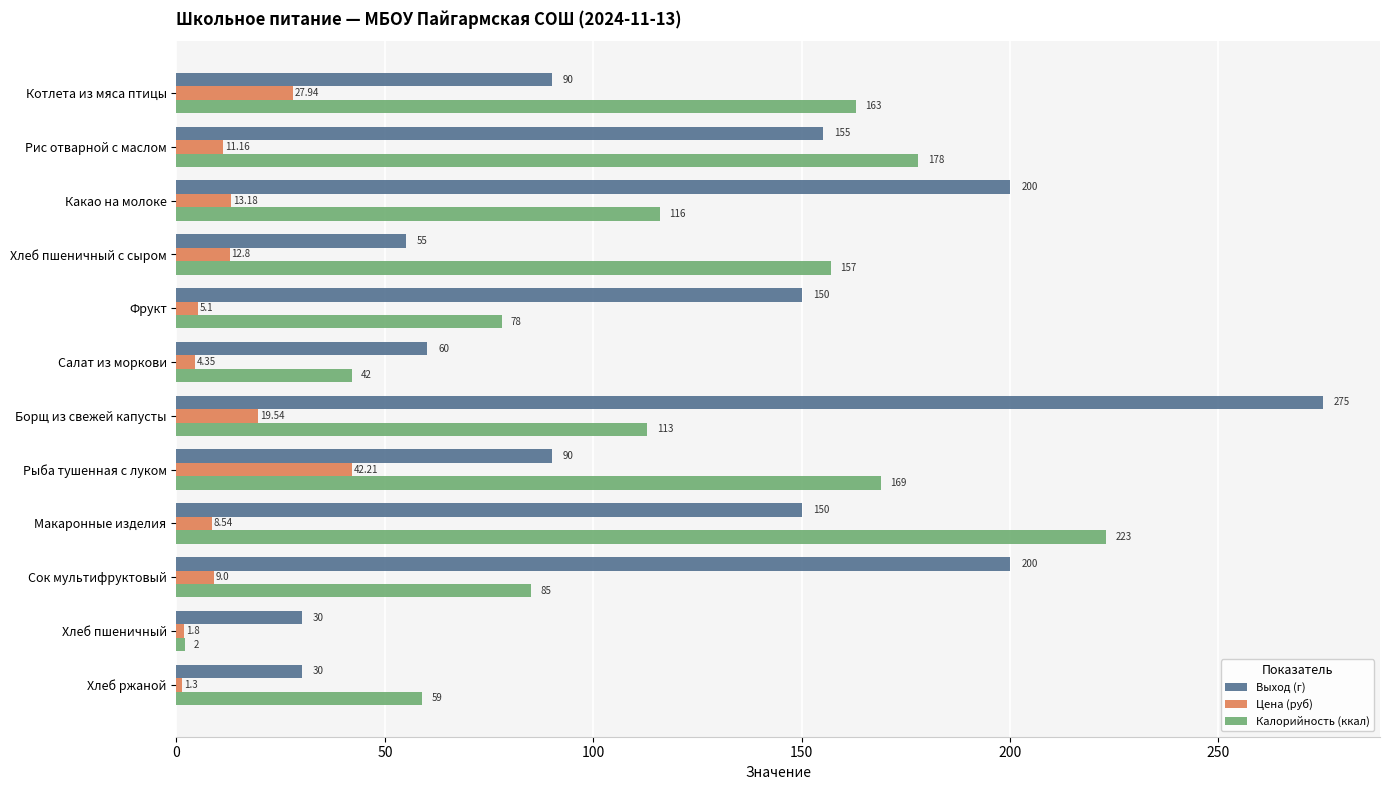

Rank the series at Котлета из мяса птицы from lowest to highest value.

Цена (руб), Выход (г), Калорийность (ккал)